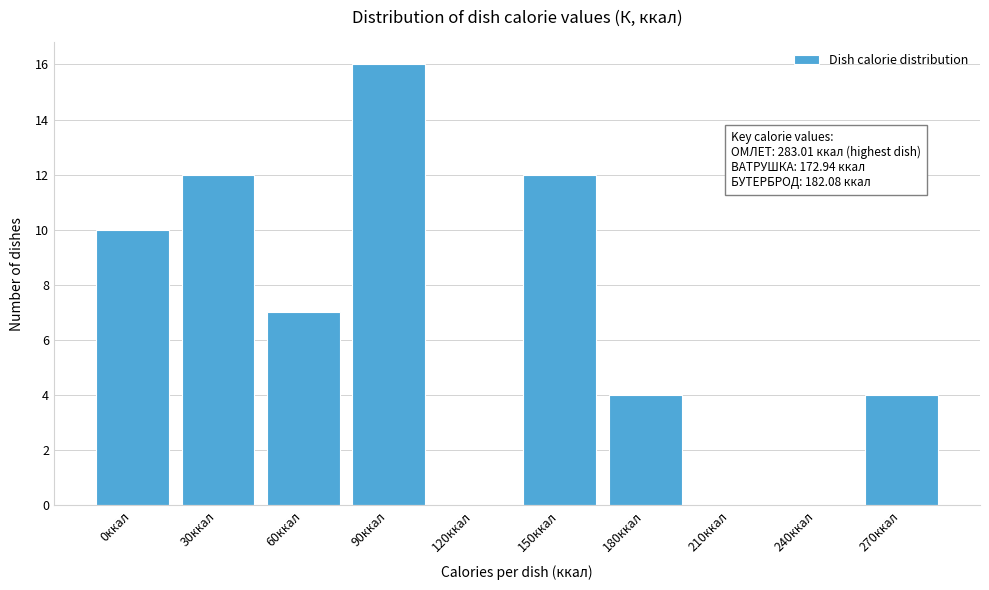

Reading left to right, list all the values displayed in this chart.

0ккал=10	30ккал=12	60ккал=7	90ккал=16	120ккал=0	150ккал=12	180ккал=4	210ккал=0	240ккал=0	270ккал=4